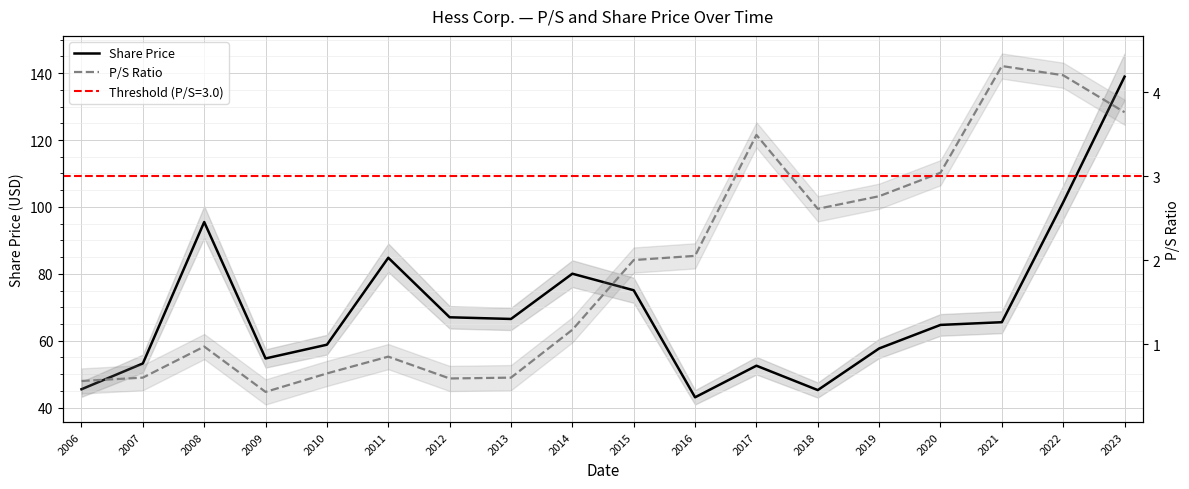

Reading left to right, transcribe all the data shown in this chart.

Share Price: 2006=45.5	2007=53.2	2008=95.5	2009=54.7	2010=58.8	2011=84.8	2012=67.0	2013=66.5	2014=80.0	2015=75.1	2016=43.1	2017=52.5	2018=45.2	2019=57.7	2020=64.7	2021=65.5	2022=101.4	2023=138.9
P/S Ratio: 2006=0.6	2007=0.6	2008=1.0	2009=0.4	2010=0.7	2011=0.8	2012=0.6	2013=0.6	2014=1.2	2015=2.0	2016=2.0	2017=3.5	2018=2.6	2019=2.8	2020=3.0	2021=4.3	2022=4.2	2023=3.8